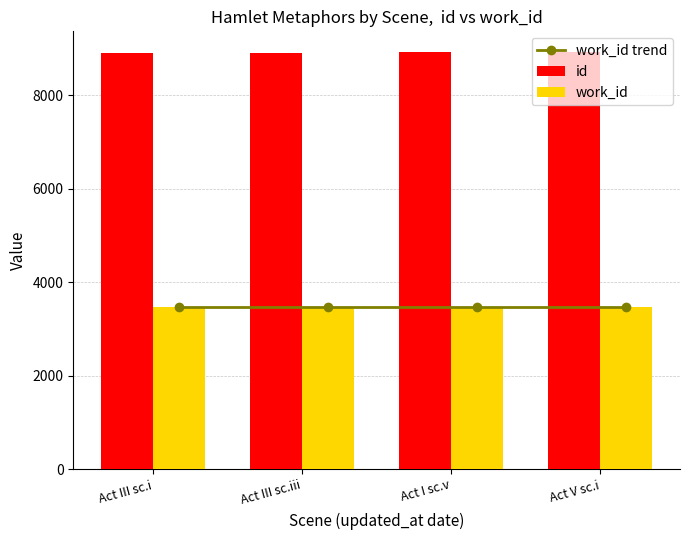

What is the maximum value shown in the chart?

8921